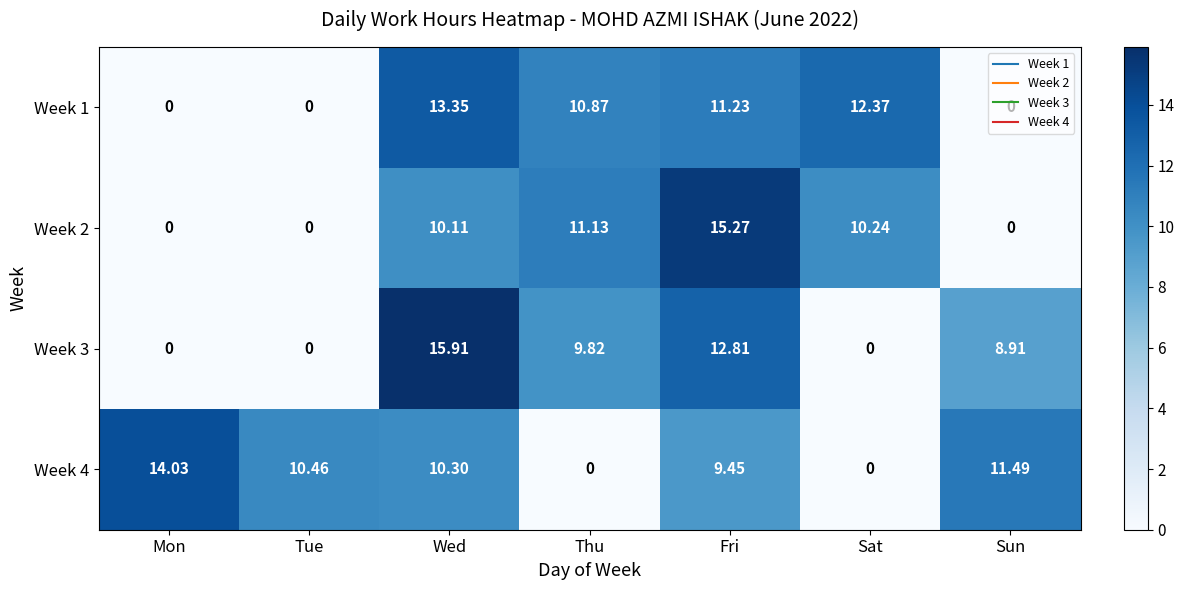

Count the number of categories in the chart.

7